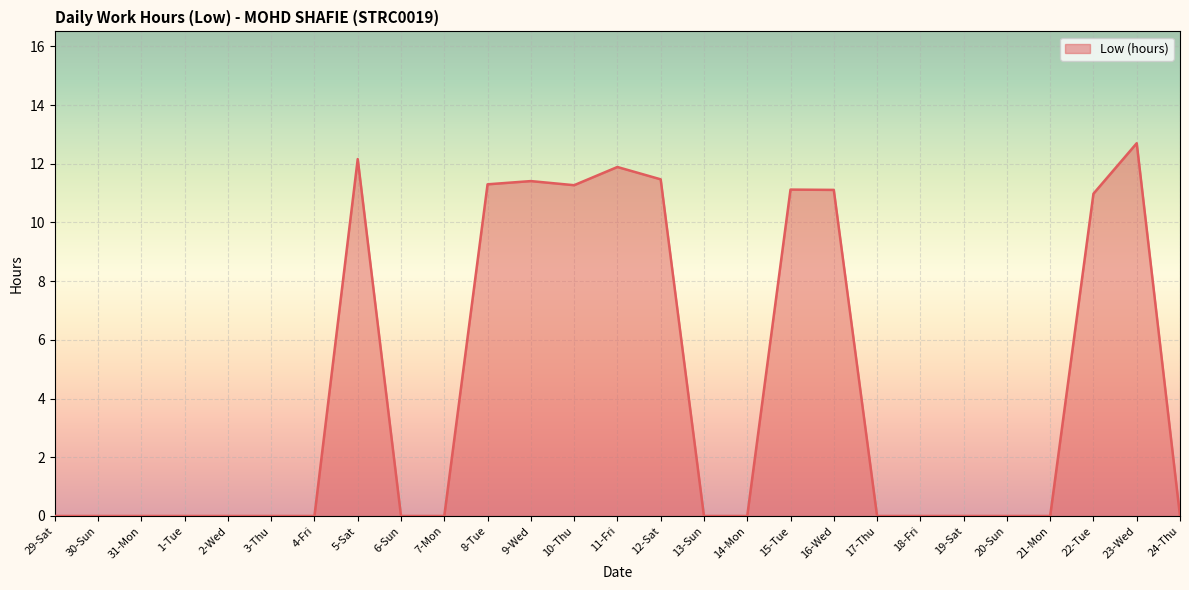

Which has a higher value, 21-Mon or 11-Fri?

11-Fri